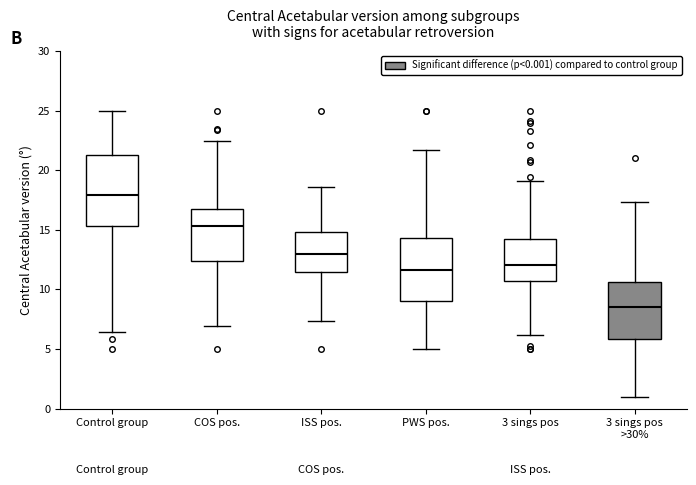

Comparing the boxes themselves (not the whiskers), which one is the tallest?

Control group